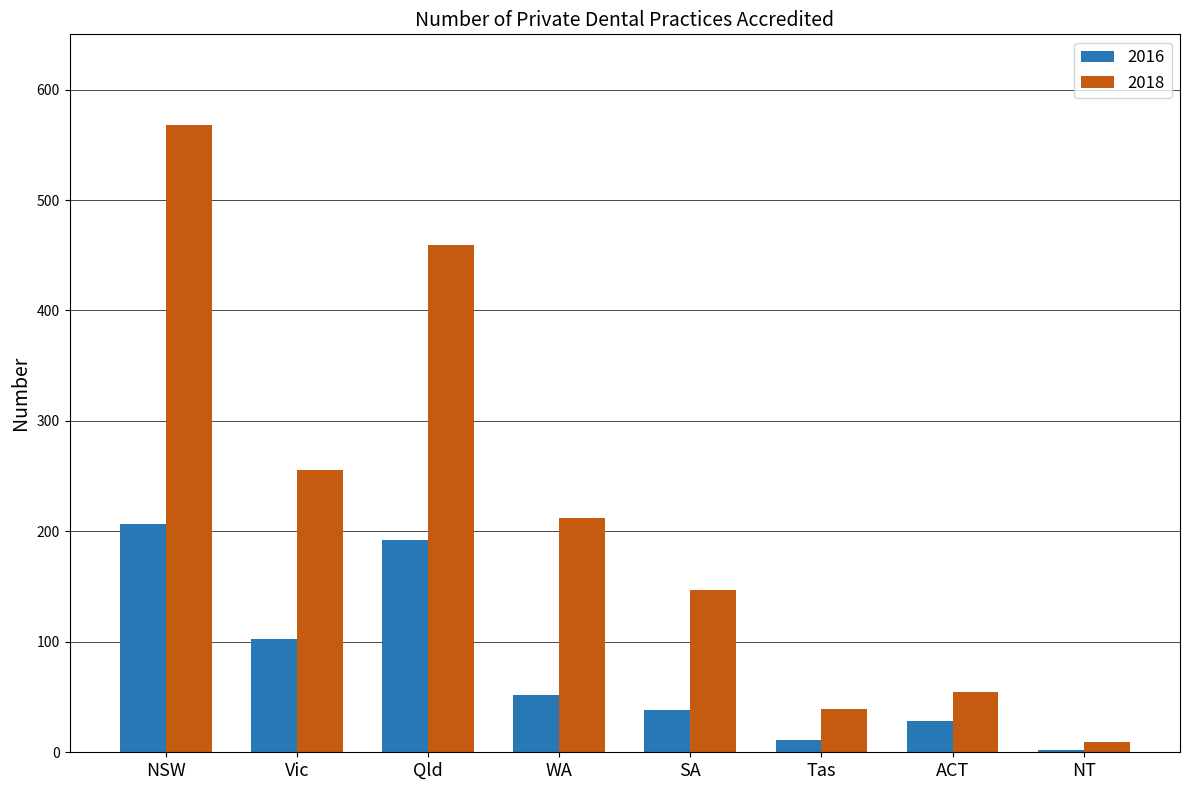

Is it true that 2018 equals 55 at ACT?

True